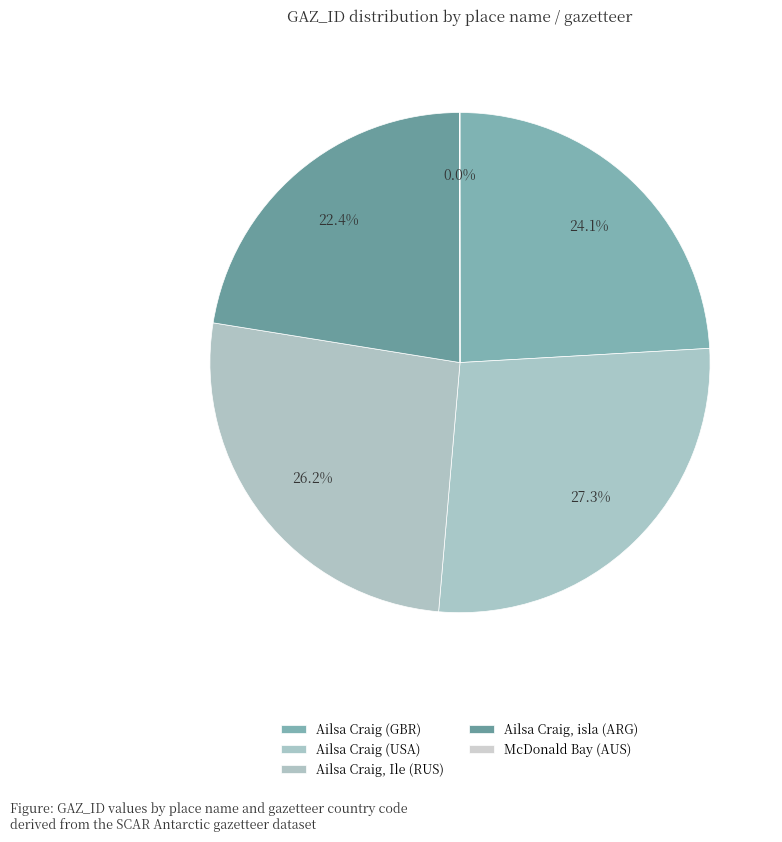

How many slices are in this pie chart?

5